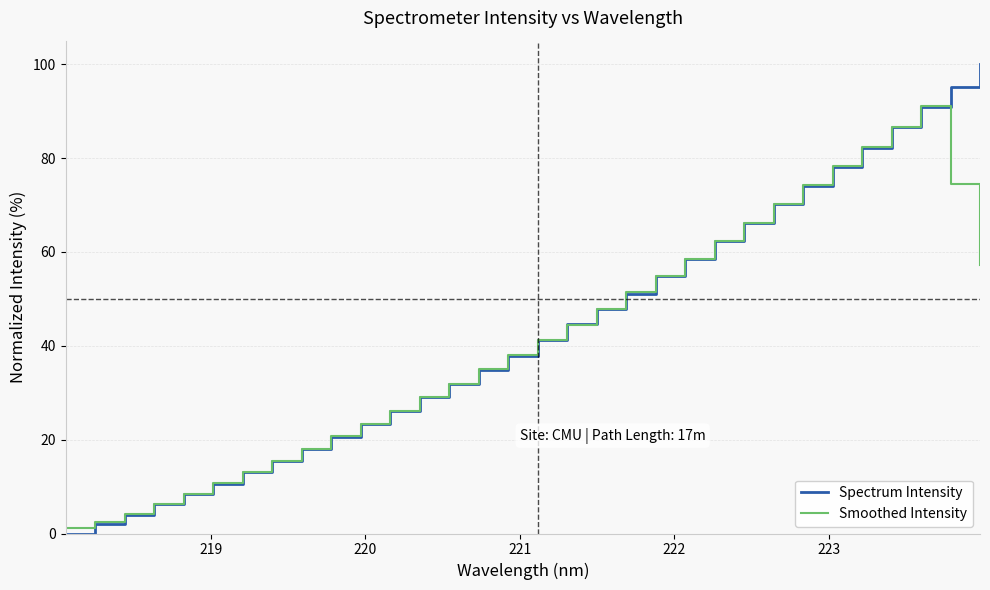

Which series has the largest range (max minus min)?

Spectrum Intensity